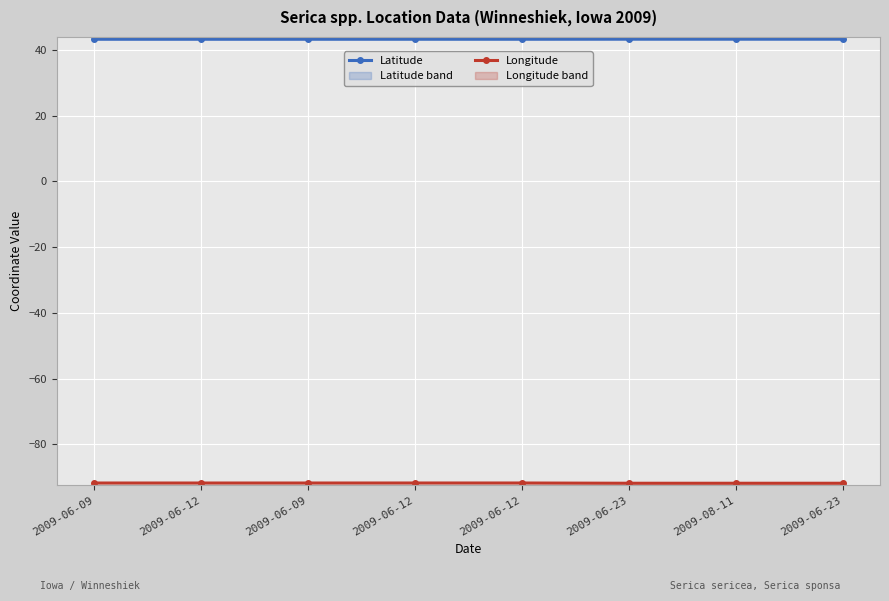

What is the value of the Longitude point at the 2nd from the left?

-91.8